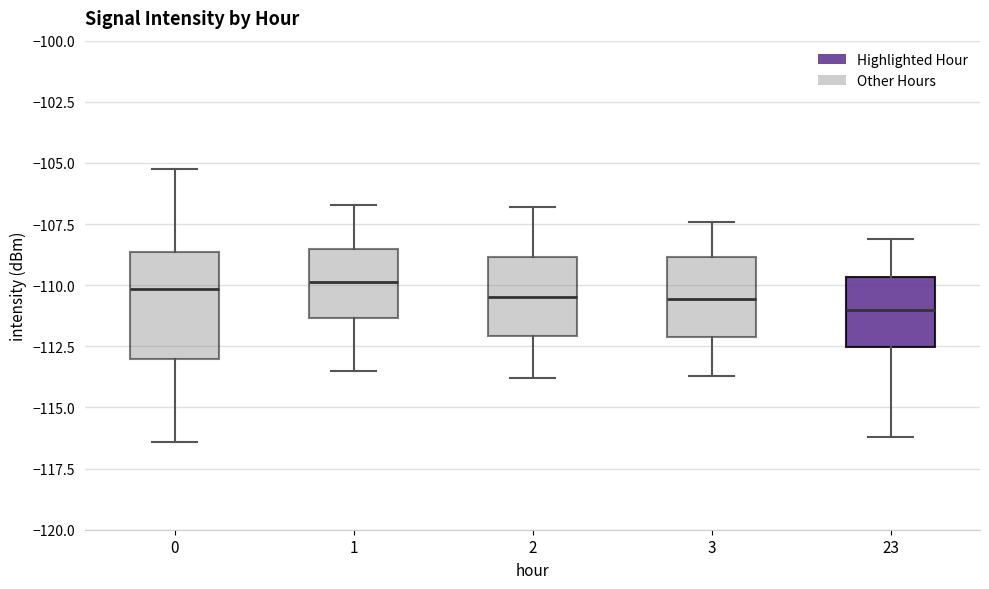

Reading left to right, transcribe this box plot: for each box, give where its median line is, the range the box spans, and where its two whiskers end, as read against the y-axis. The values are not printed on the chart, so give them approximately, as read against the axis.

0: median -110.0, box -113.0 to -108.5, whiskers -116.5 to -105.5
1: median -110.0, box -111.5 to -108.5, whiskers -113.5 to -106.5
2: median -110.5, box -112.0 to -109.0, whiskers -114.0 to -107.0
3: median -110.5, box -112.0 to -109.0, whiskers -113.5 to -107.5
23: median -111.0, box -112.5 to -109.5, whiskers -116.0 to -108.0